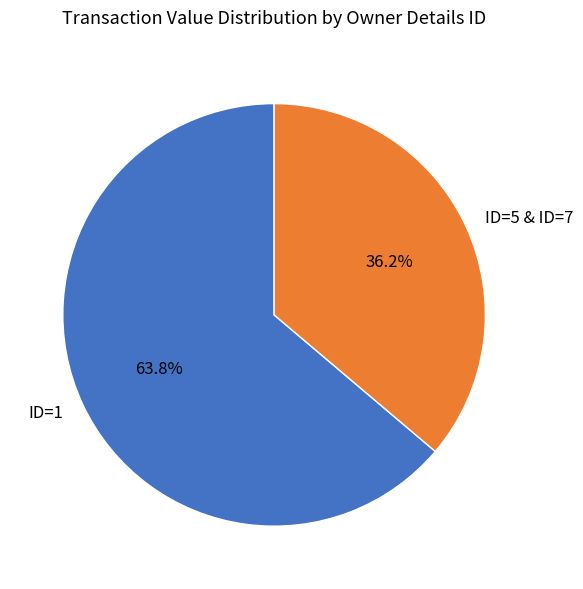

What percentage is NOT represented by ID=5 & ID=7?

63.8%